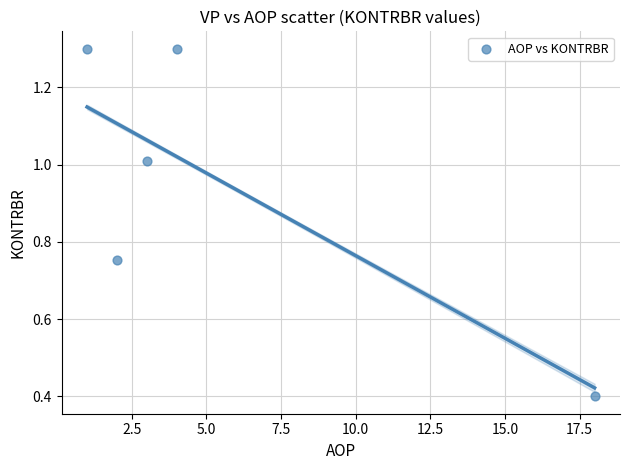

What is the range of X values (max minus min)?

17.0